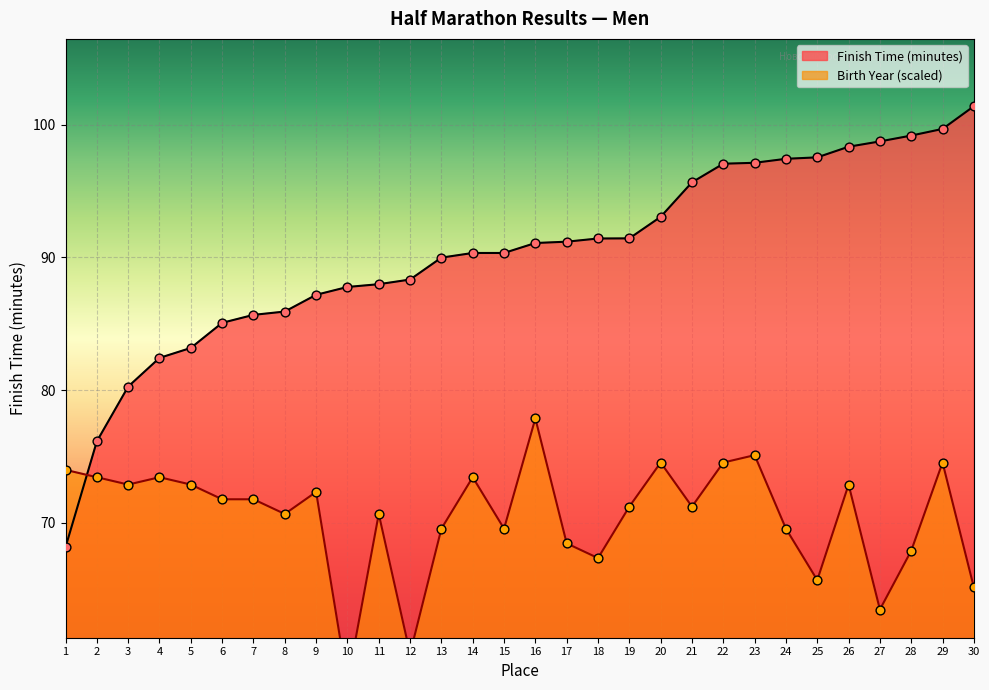

What is the total value across all series at 22?

171.6